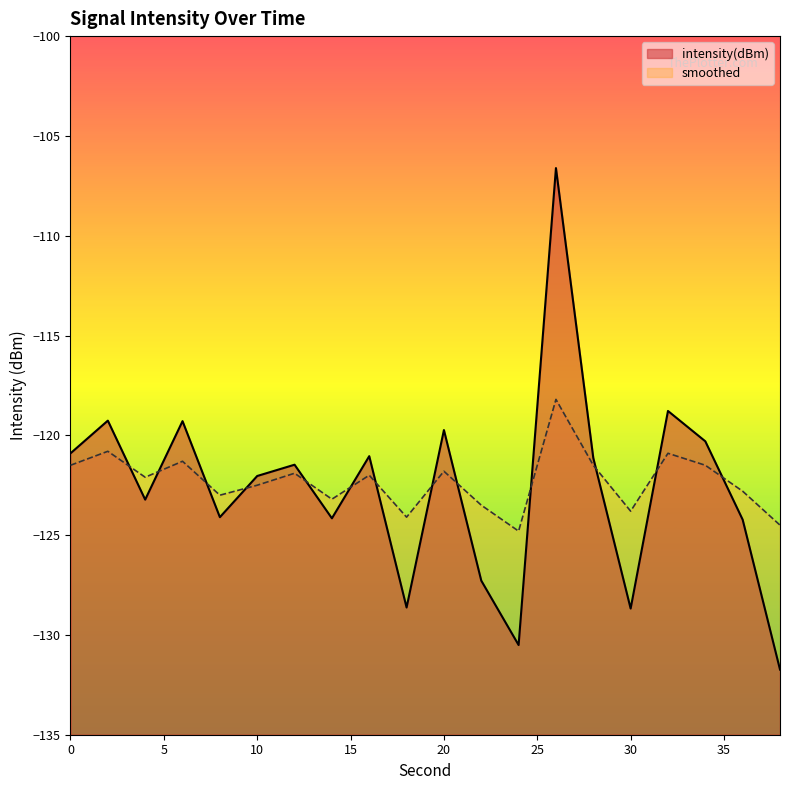

The value of intensity(dBm) at 0 is -120.9. True or false?

True